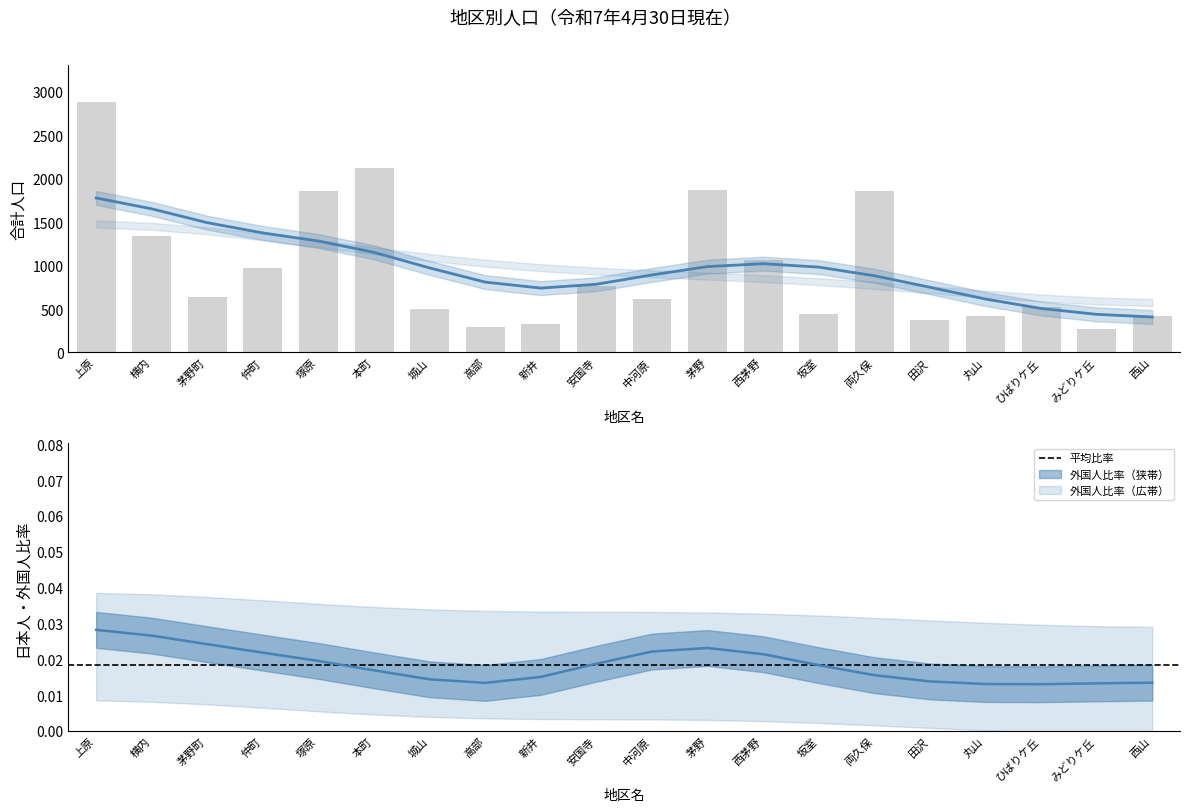

Which series changed the most between 本町 and 高部?

合計